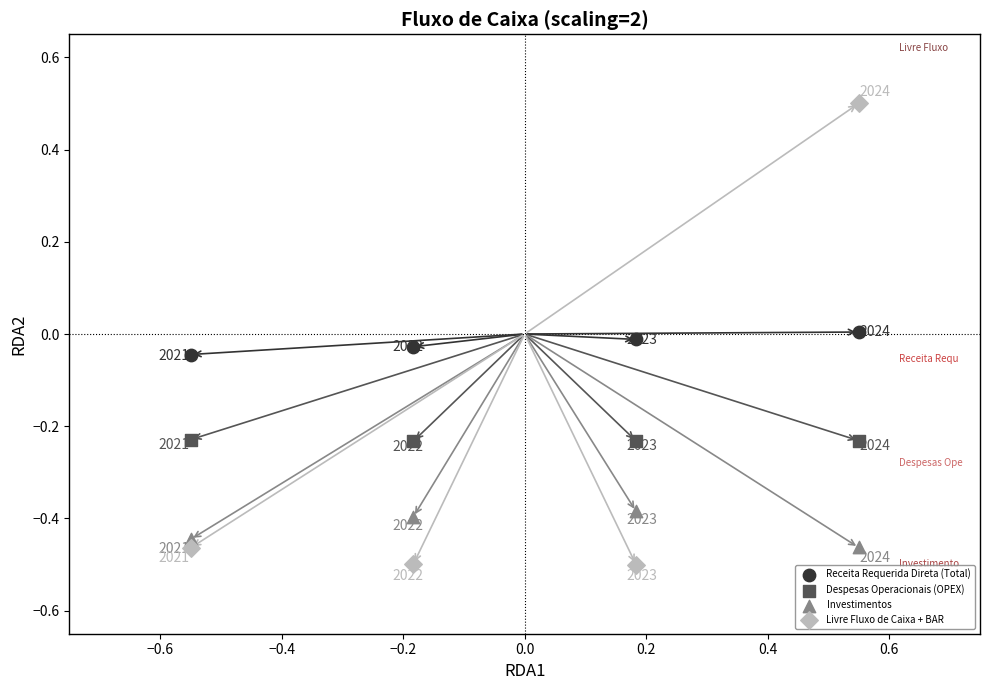

Across all data points, what is the range of Y values (max minus min)?

1.0